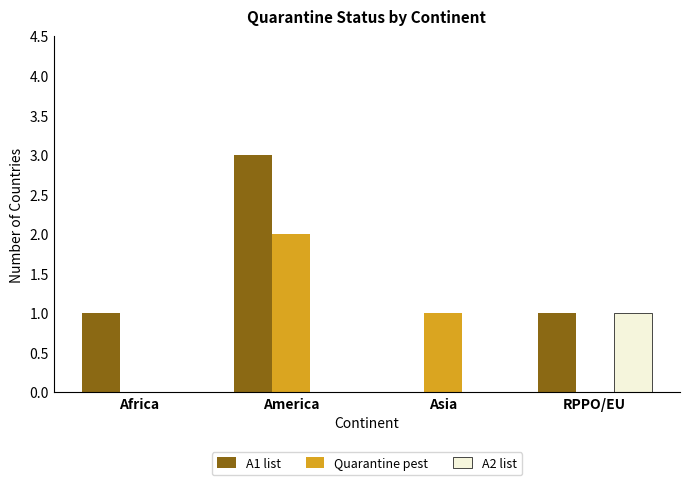

What is the sum of all Quarantine pest values?

3